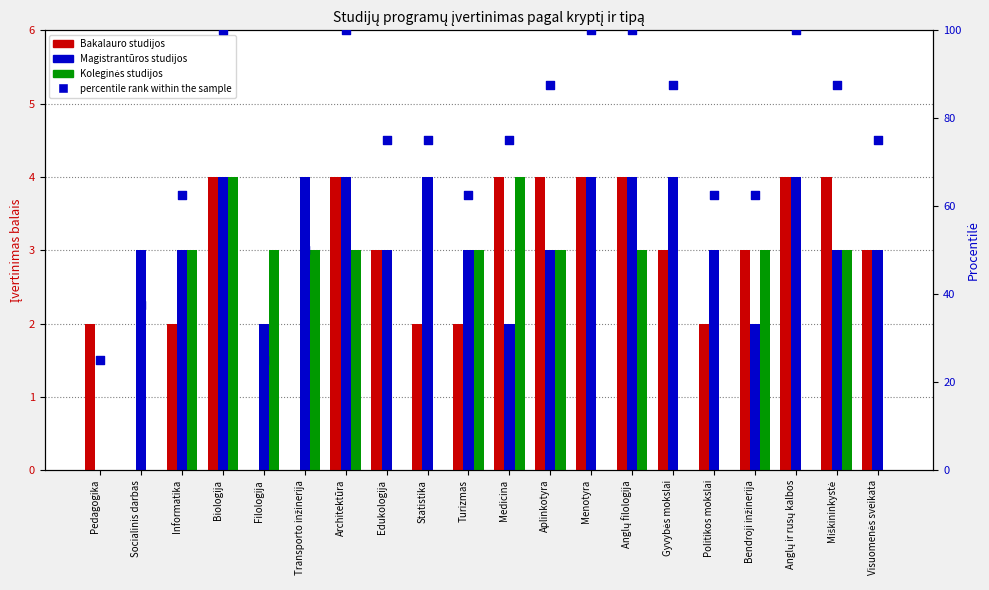

At which category is the sum across all series the highest?

Biologija